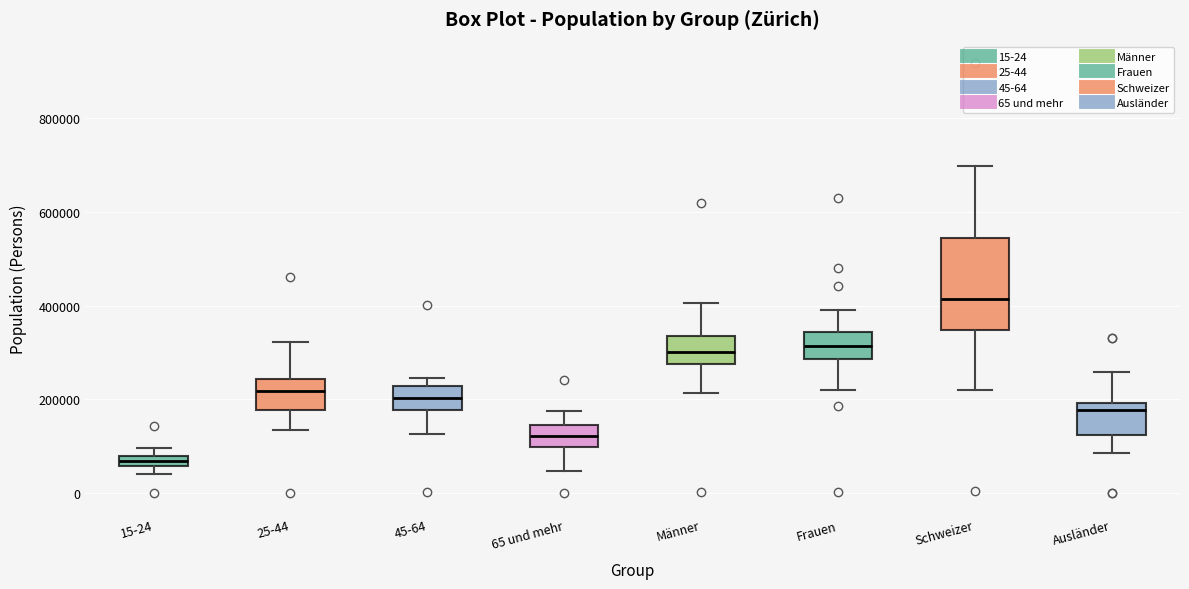

Comparing the boxes themselves (not the whiskers), which one is the tallest?

Schweizer